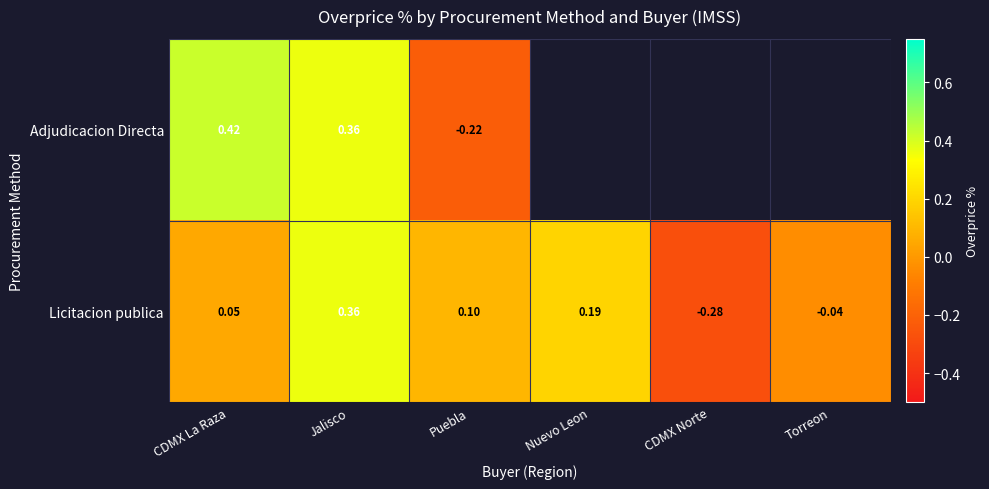

Where does the Licitacion publica series first go above 0?

CDMX La Raza